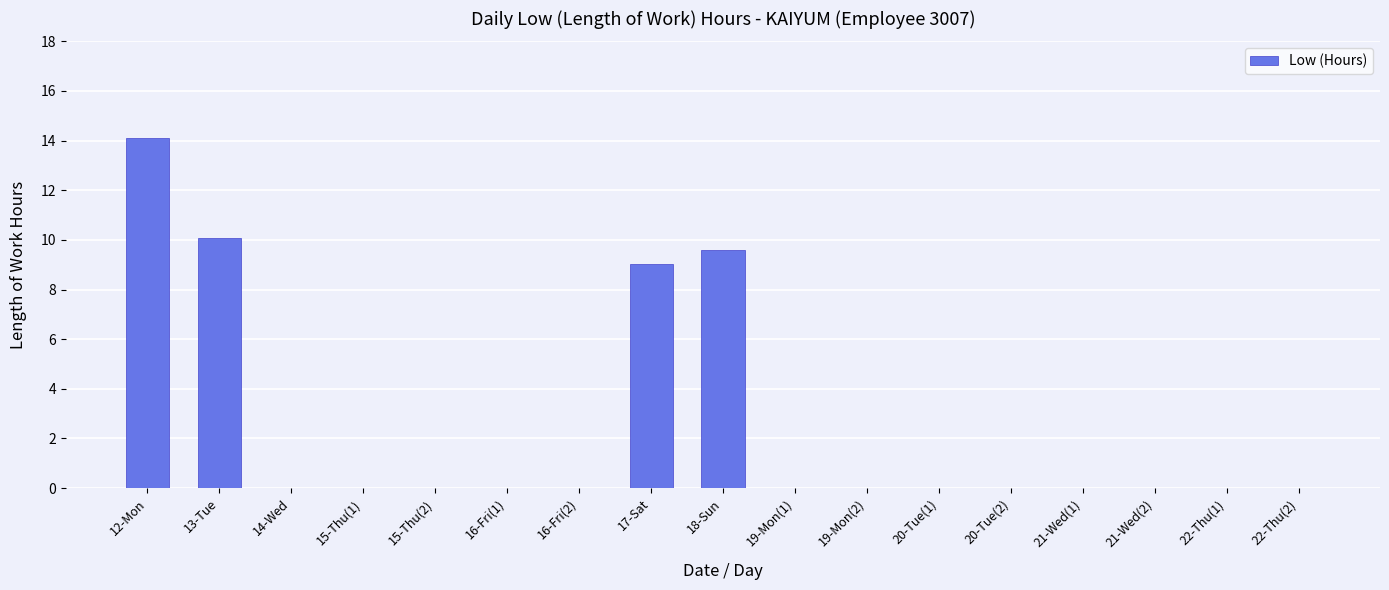

The value at 18-Sun is 14.4. True or false?

False